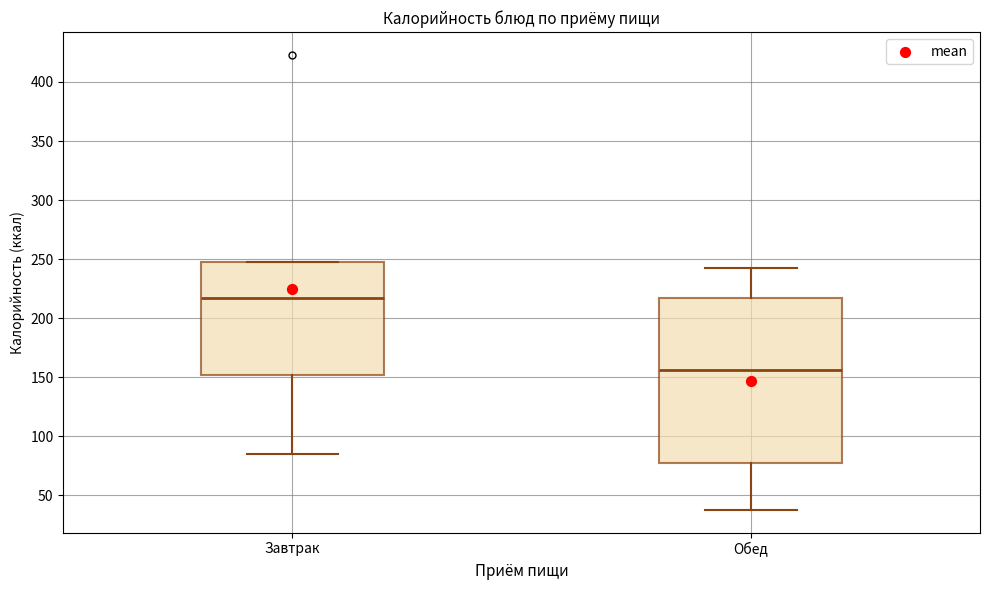

Where is the upper edge of the box for Завтрак on the y-axis? The values are not printed on the chart, so give them approximately, as read against the axis.

250